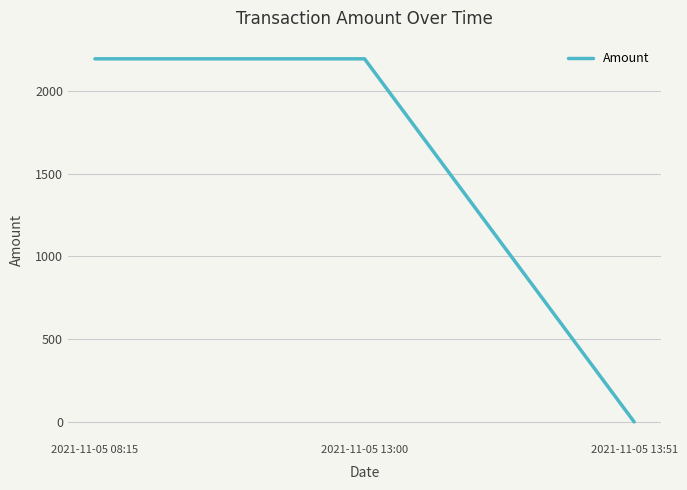

Approximately how many times larger is the value at 2021-11-05 13:00 compared to 2021-11-05 08:15?

1.0